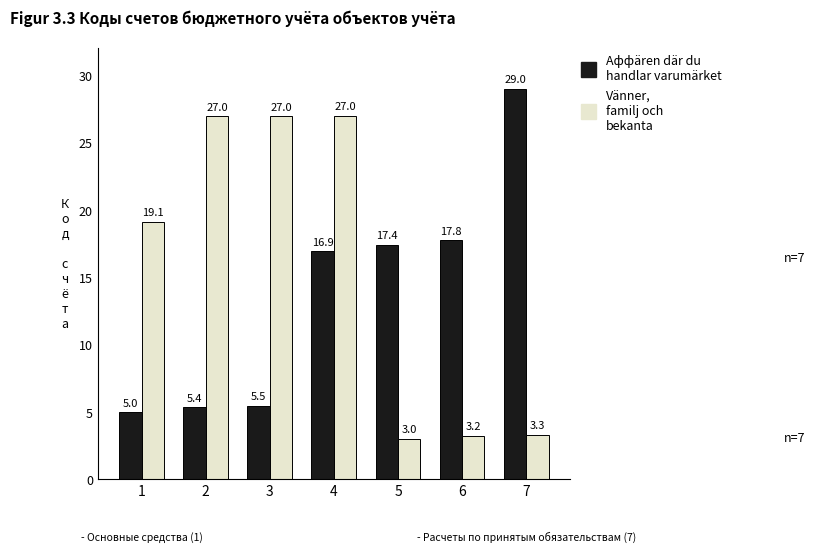

What is the difference between the highest and lowest values at 7?

25.7